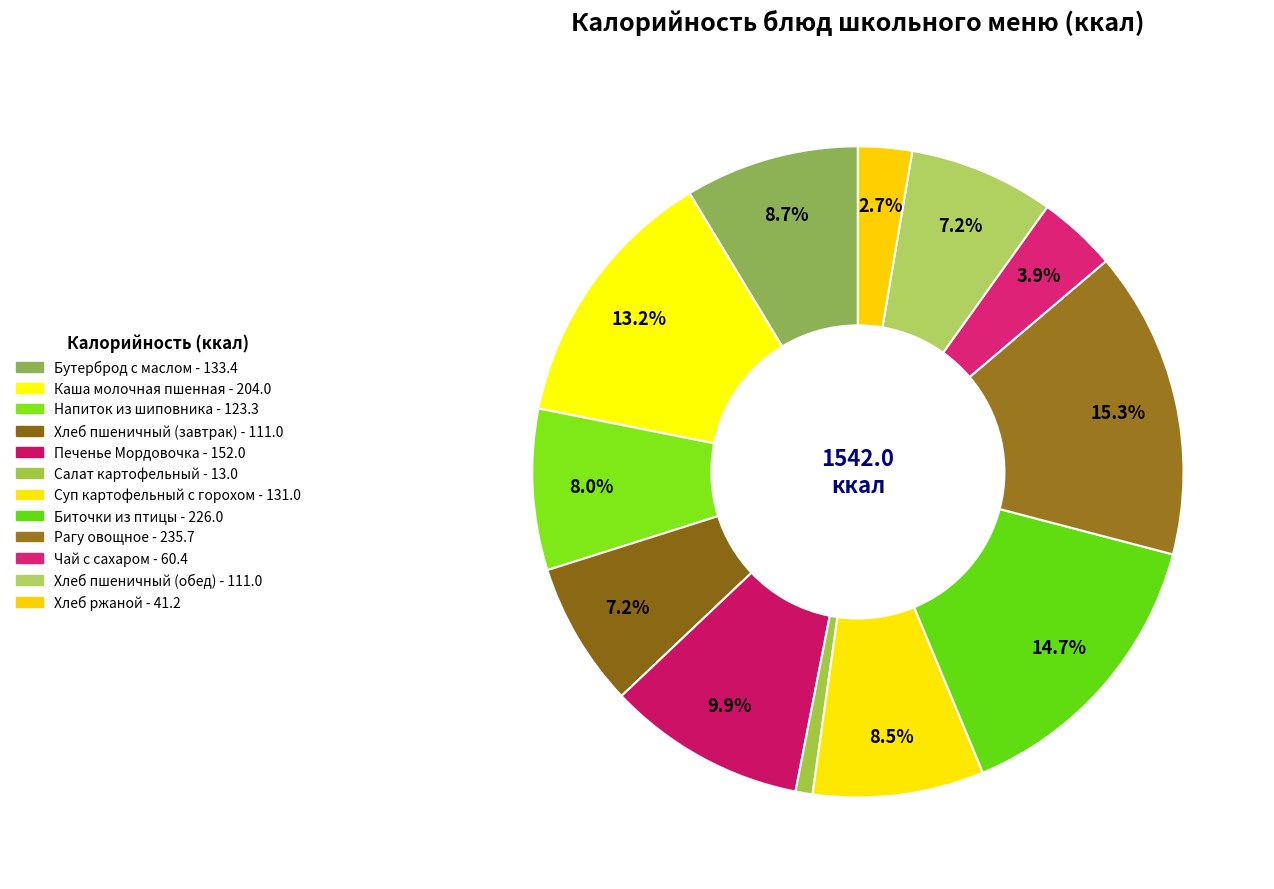

Count the number of slices in the pie.

12